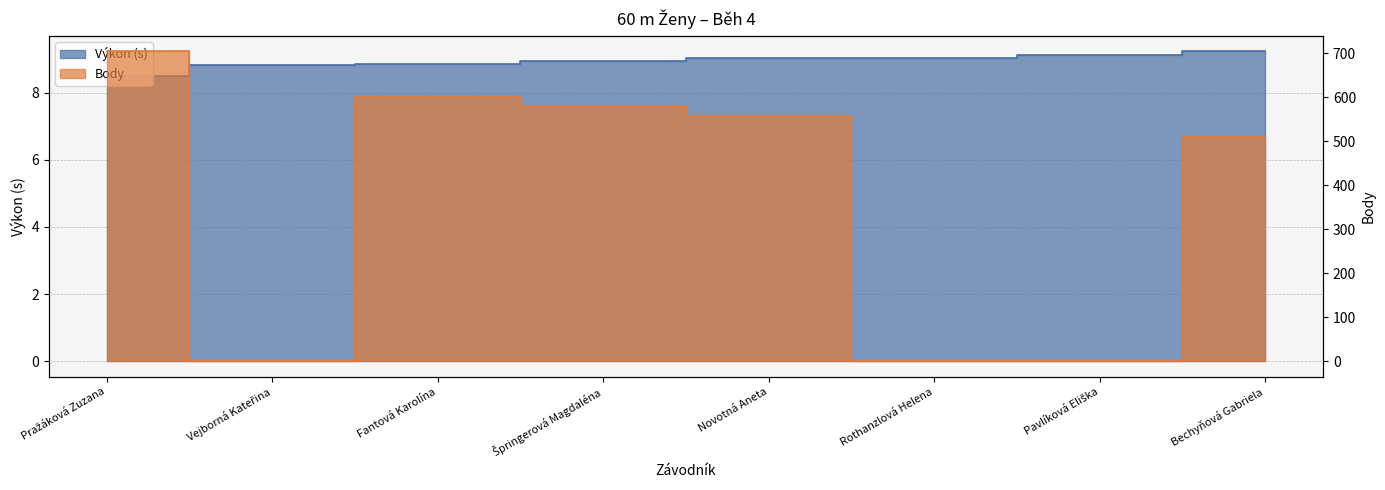

Which category has the highest value in the Body series?

Pražáková Zuzana